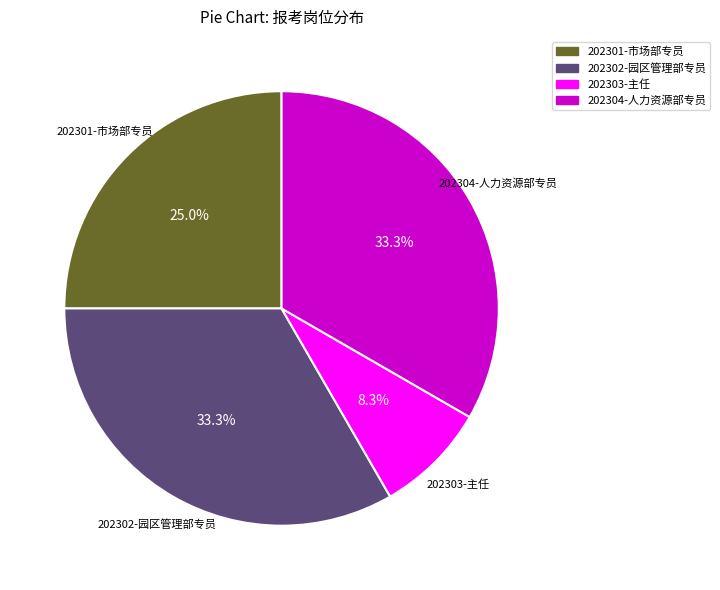

To the nearest percent, what is the difference between the 202301-市场部专员 and 202304-人力资源部专员 slice percentages?

8%